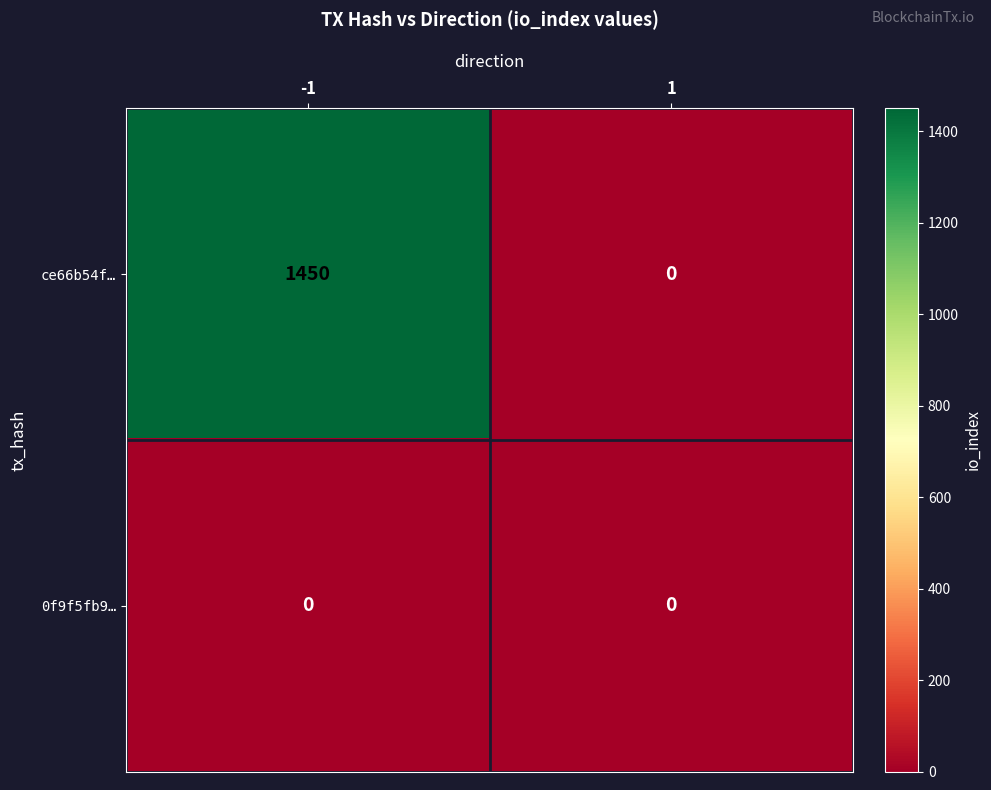

List the series in order of their peak value, lowest first.

0f9f5fb9…, ce66b54f…